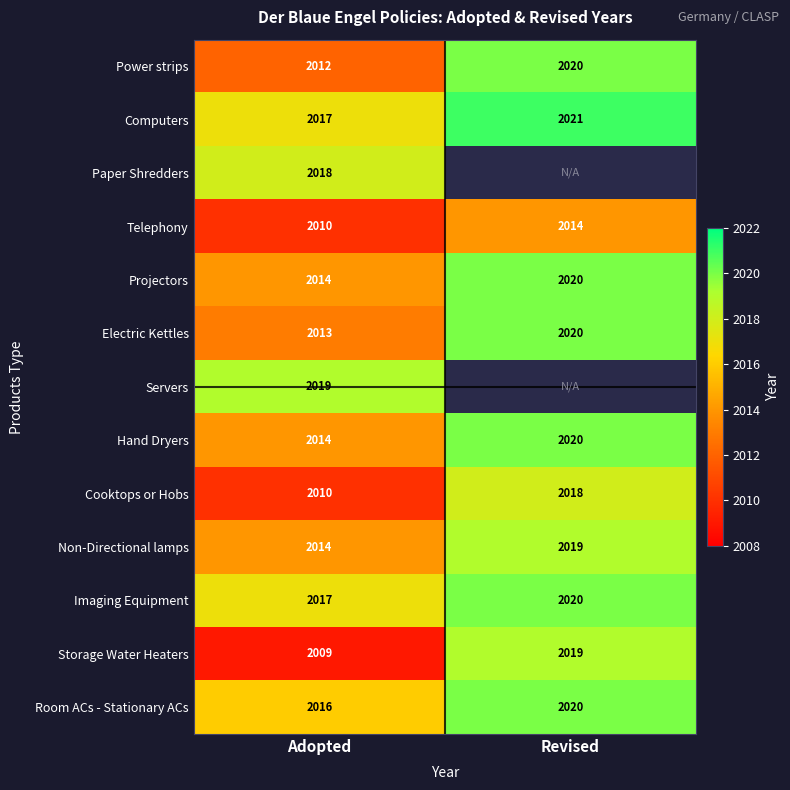

What is the difference between the highest and lowest values at Adopted?

10